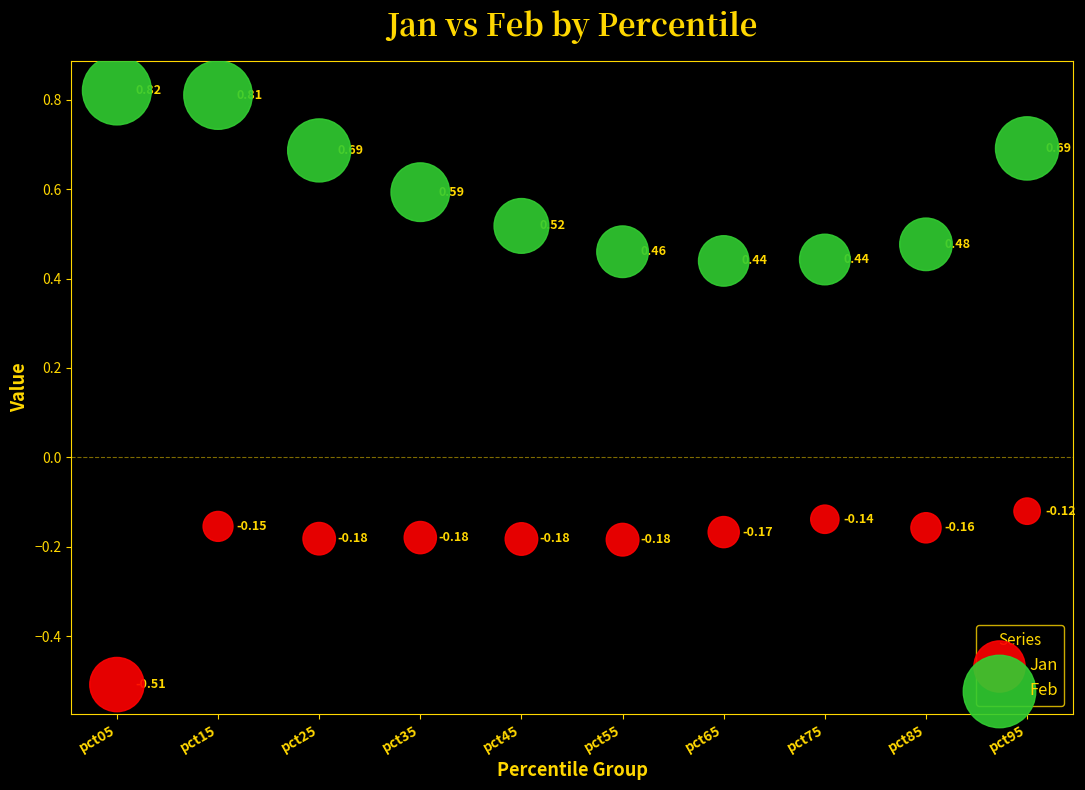

What are all the series names shown in the legend?

Jan, Feb